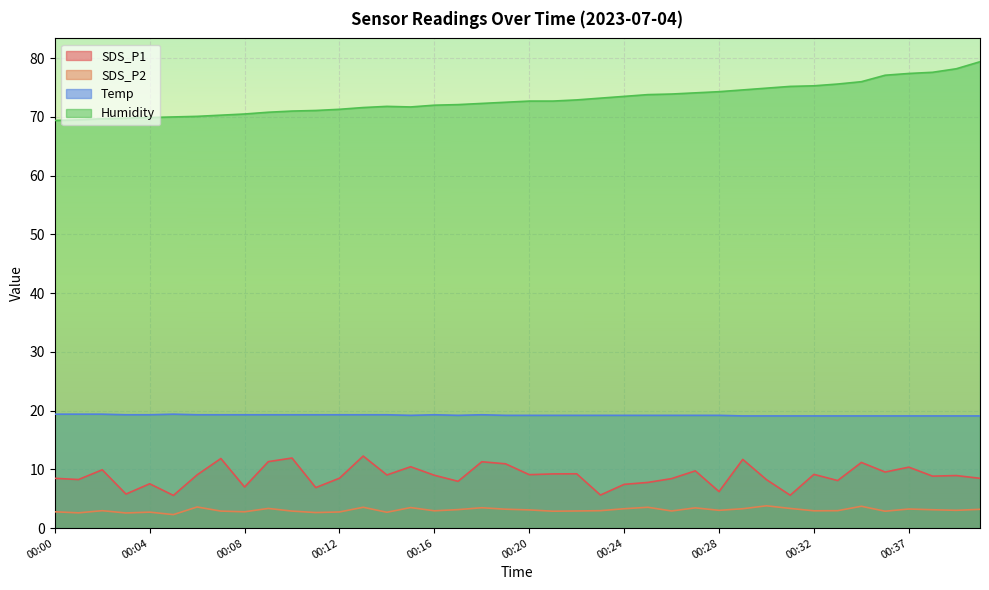

The SDS_P1 series shows 7.8 at 00:05. True or false?

False